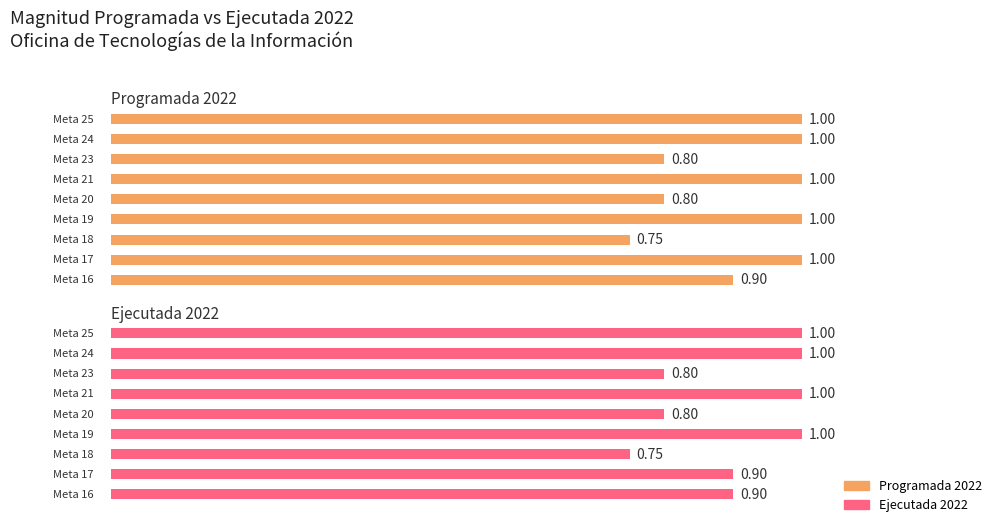

The value of Ejecutada 2022 at 1 is 1.4. True or false?

False